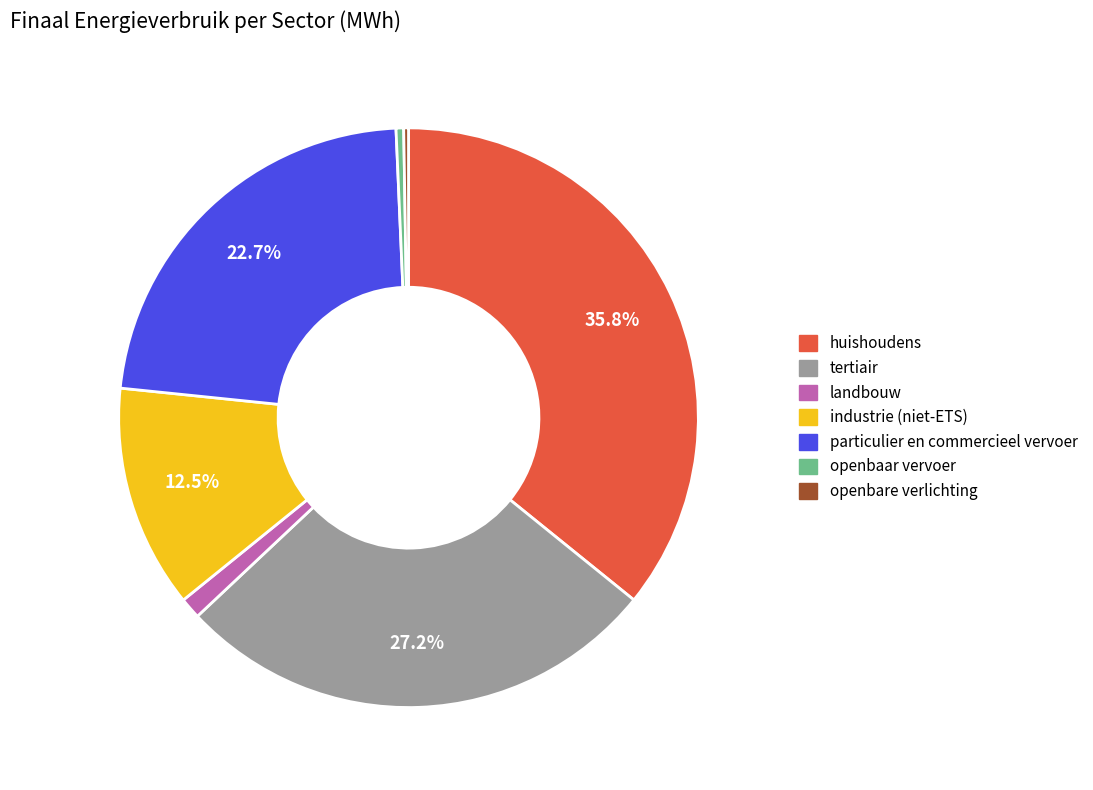

The landbouw slice represents 7% of the pie. True or false?

False